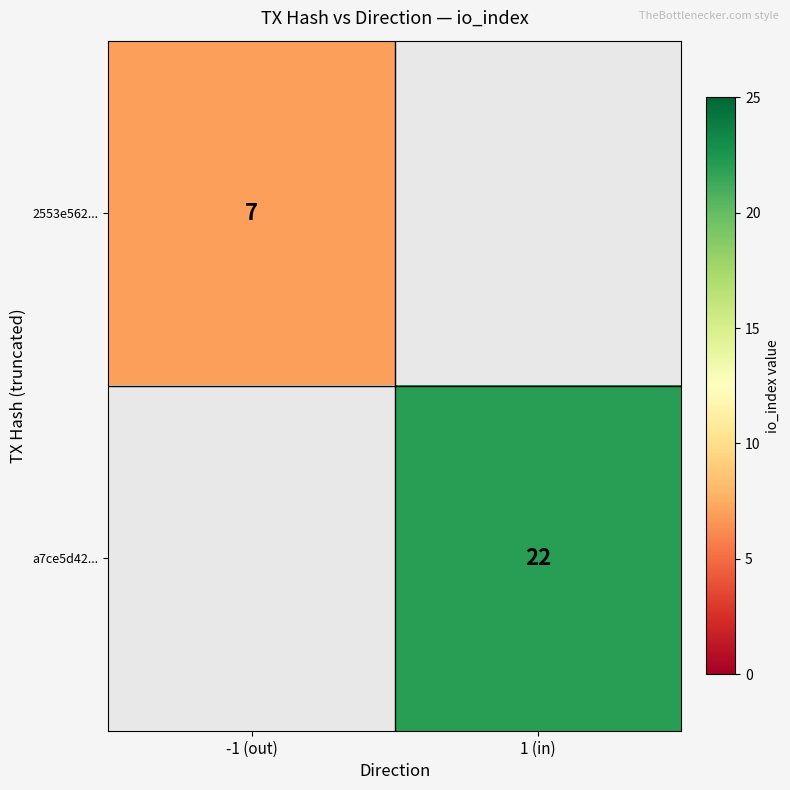

Is the value of 2553e562... at -1 (out) greater than the value of a7ce5d42... at 1 (in)?

No